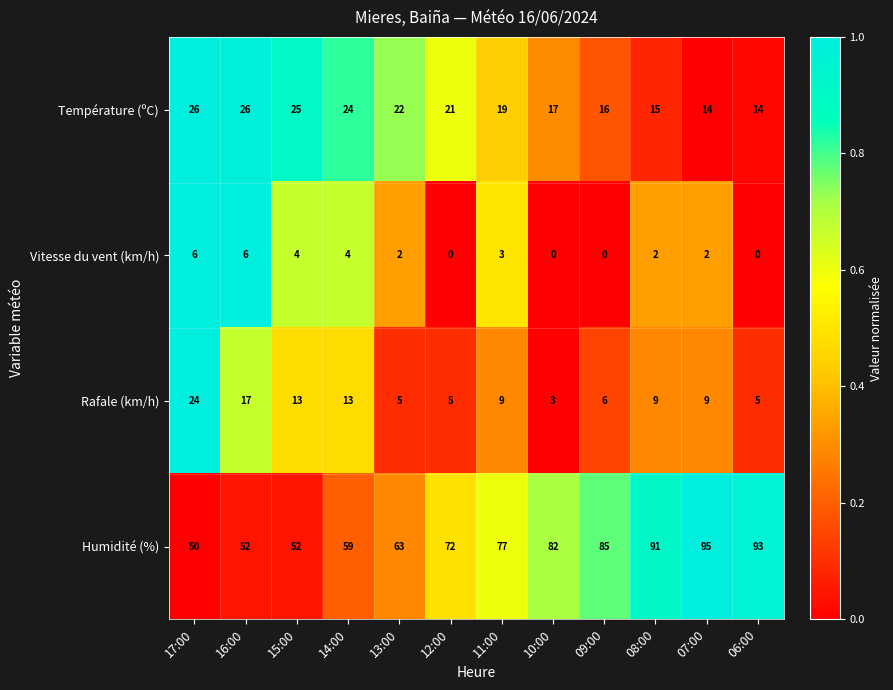

Is the value of Vitesse du vent (km/h) at 16:00 greater than the value of Humidité (%) at 13:00?

No